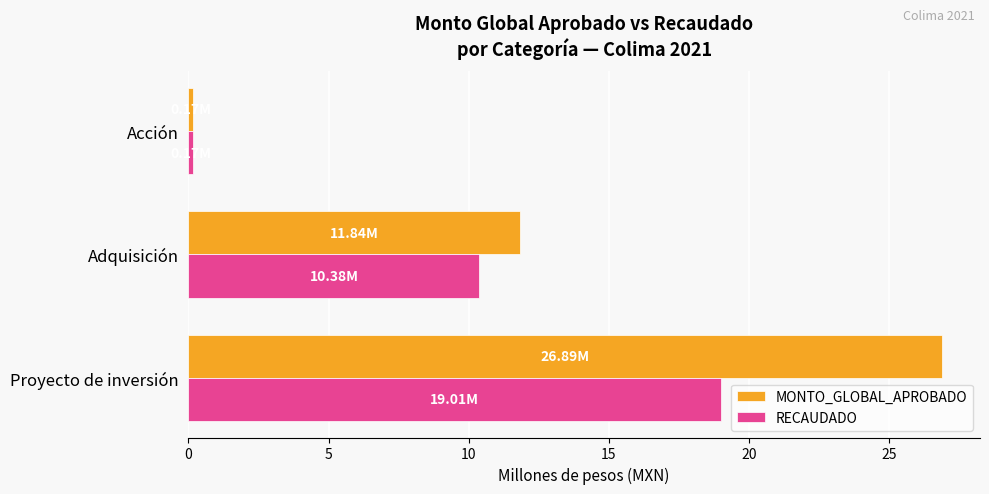

Where is MONTO_GLOBAL_APROBADO nearest to the value 13?

Adquisición